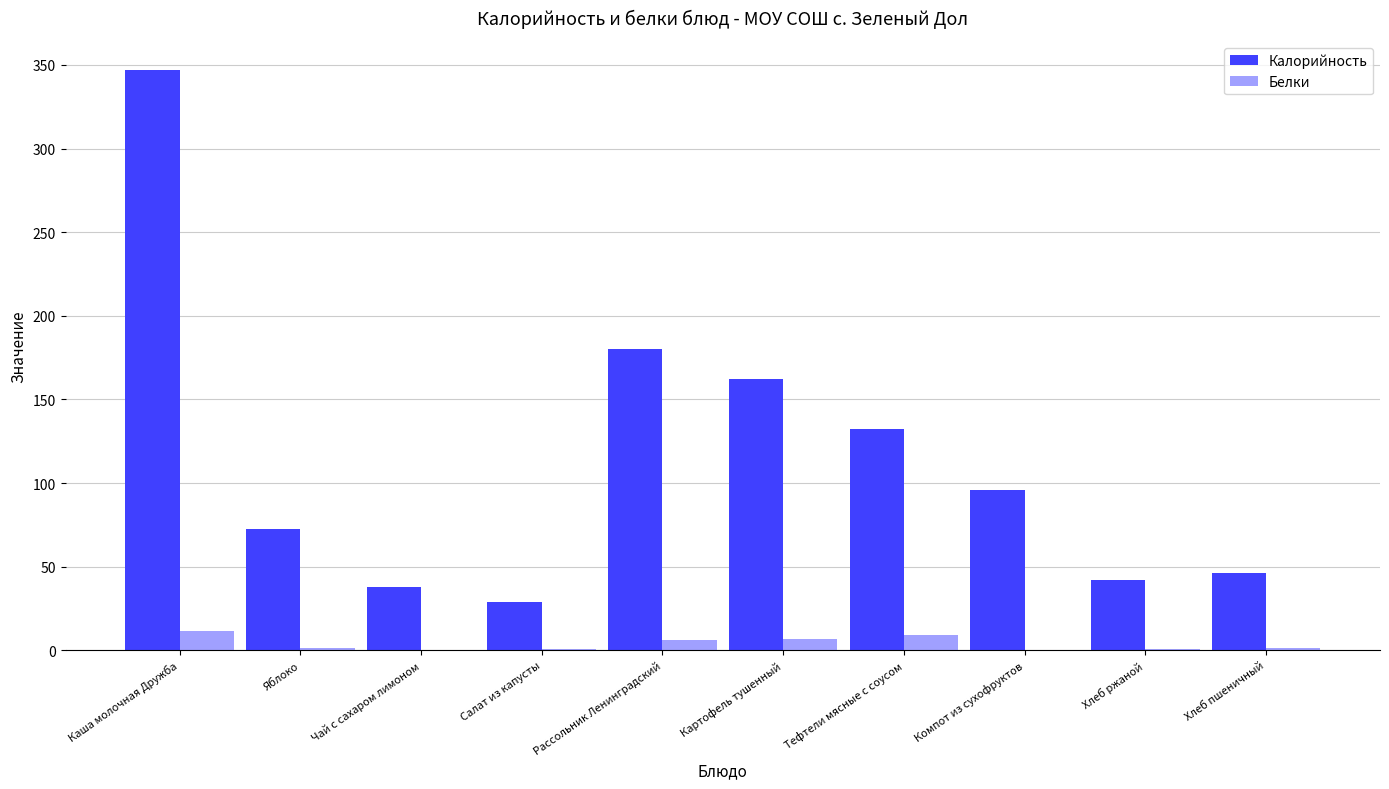

Which series changed the most between Каша молочная Дружба and Рассольник Ленинградский?

Калорийность